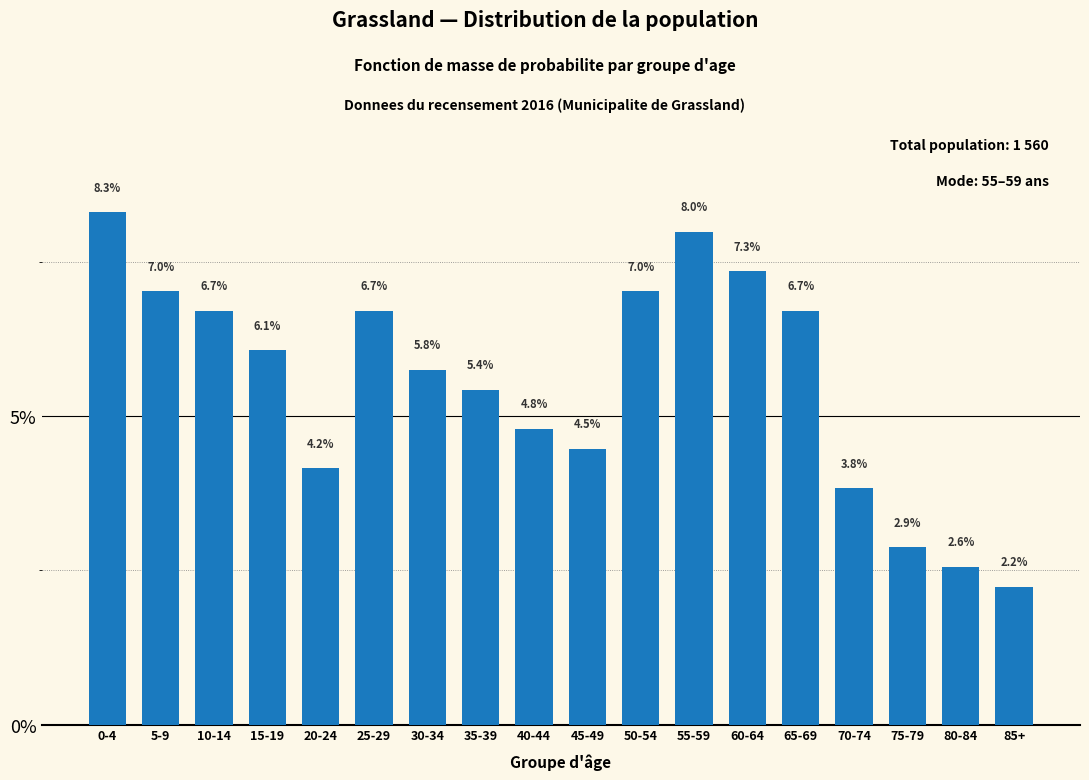

Reading right to left, what are all the values shown in this chart?

2.2	2.6	2.9	3.8	6.7	7.3	8.0	7.0	4.5	4.8	5.4	5.8	6.7	4.2	6.1	6.7	7.0	8.3